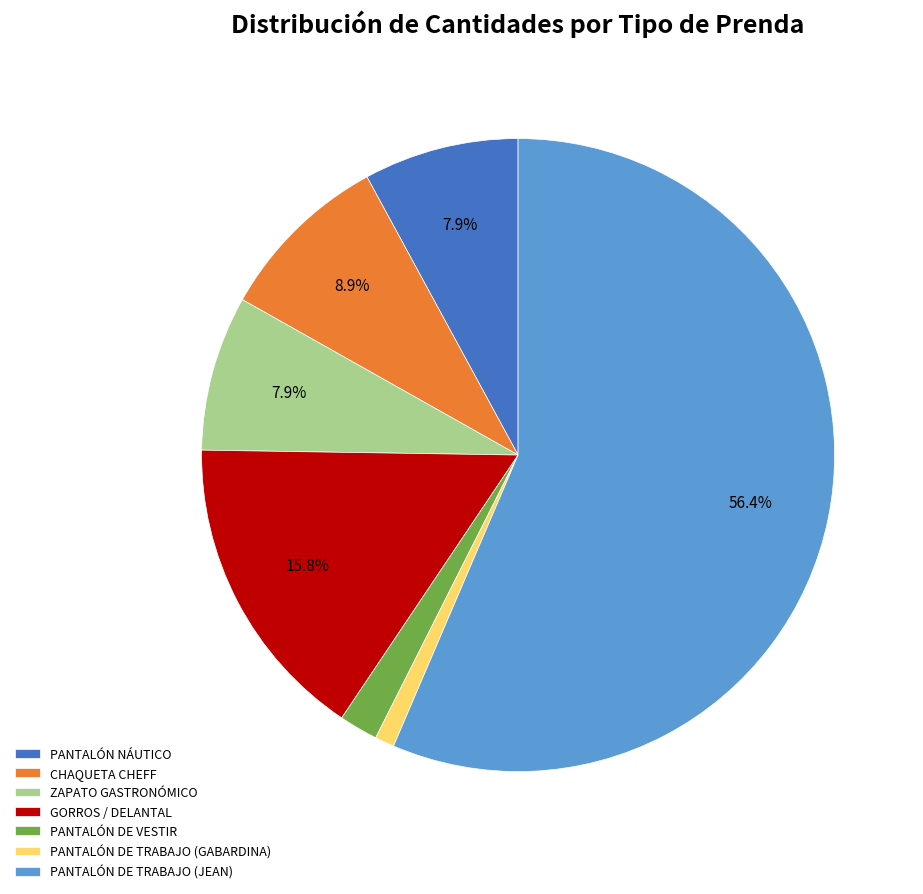

Count the number of slices in the pie.

7